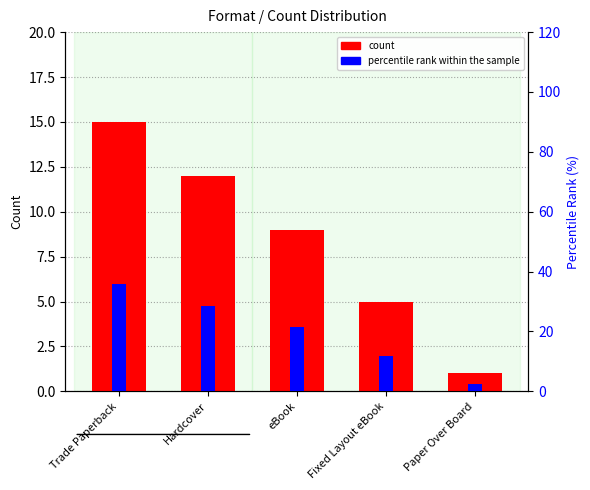

What is the value of the percentile rank within the sample bar at the 5th from the left?

2.4